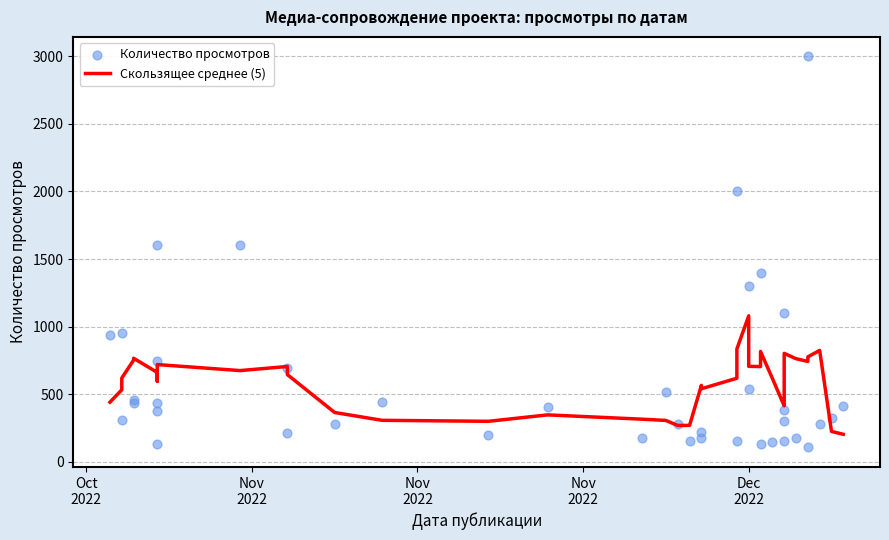

Which series contains the lowest Y value?

Количество просмотров